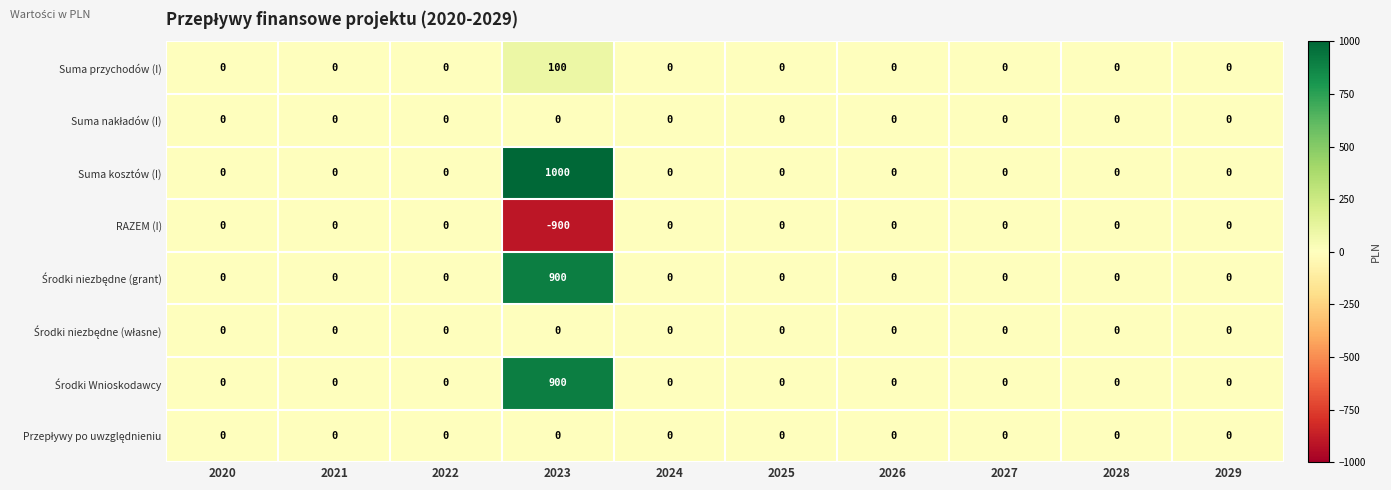

What is the greatest value displayed?

1000